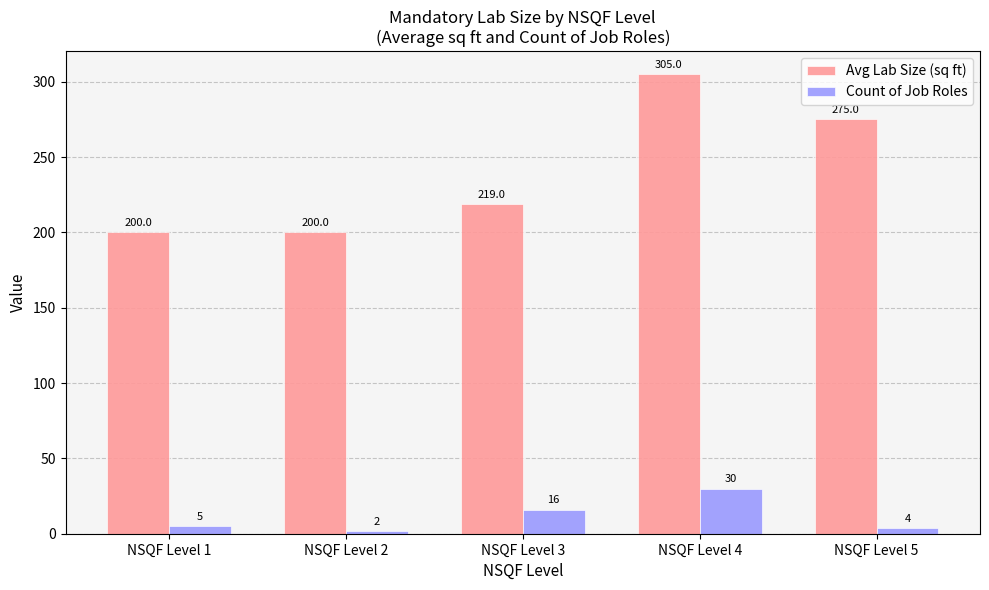

Where is Avg Lab Size (sq ft) nearest to the value 252?

NSQF Level 5